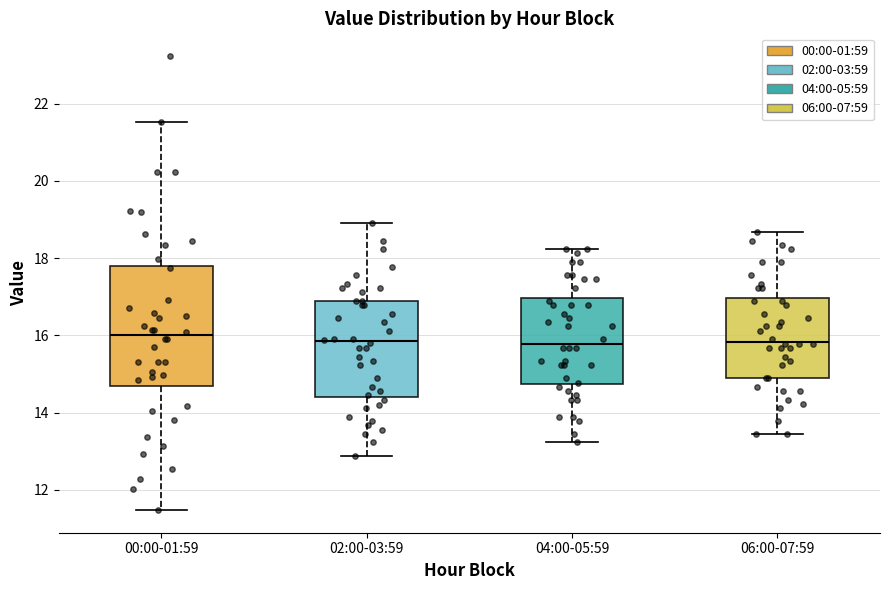

Reading left to right, transcribe this box plot: for each box, give where its median line is, the range the box spans, and where its two whiskers end, as read against the y-axis. The values are not printed on the chart, so give them approximately, as read against the axis.

00:00-01:59: median 16.0, box 14.6 to 17.8, whiskers 11.4 to 21.6
02:00-03:59: median 15.8, box 14.4 to 16.8, whiskers 12.8 to 19.0
04:00-05:59: median 15.8, box 14.8 to 17.0, whiskers 13.2 to 18.2
06:00-07:59: median 15.8, box 14.8 to 17.0, whiskers 13.4 to 18.6